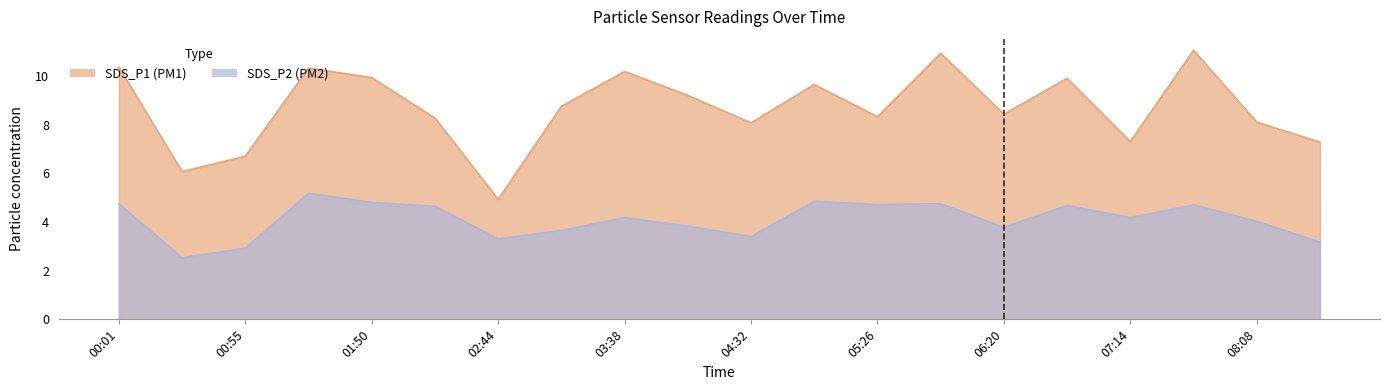

Reading left to right, transcribe all the data shown in this chart.

SDS_P1: 10.3	6.1	6.7	10.3	9.9	8.3	4.9	8.8	10.2	9.2	8.1	9.7	8.3	10.9	8.4	9.9	7.3	11.1	8.1	7.3
SDS_P2: 4.8	2.5	2.9	5.2	4.8	4.7	3.3	3.6	4.2	3.8	3.4	4.8	4.7	4.8	3.8	4.7	4.2	4.7	4.0	3.2